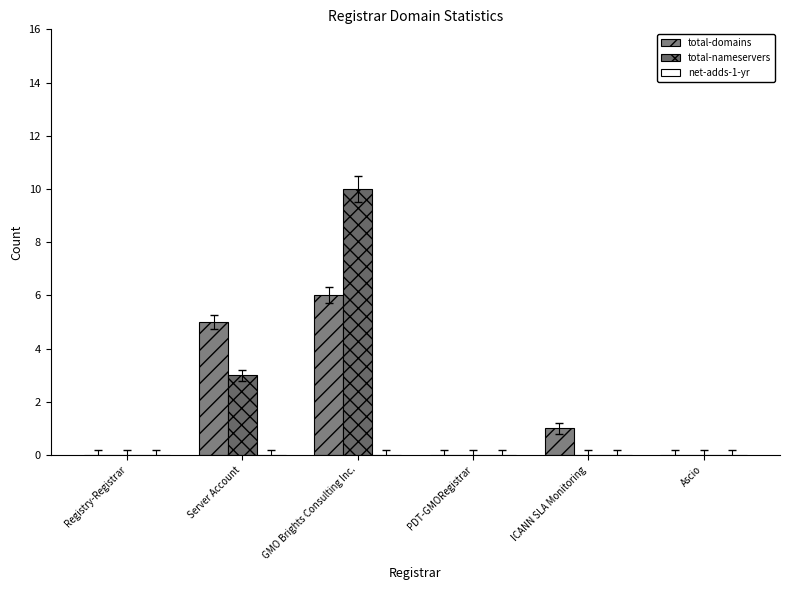

What is the greatest value displayed?

10